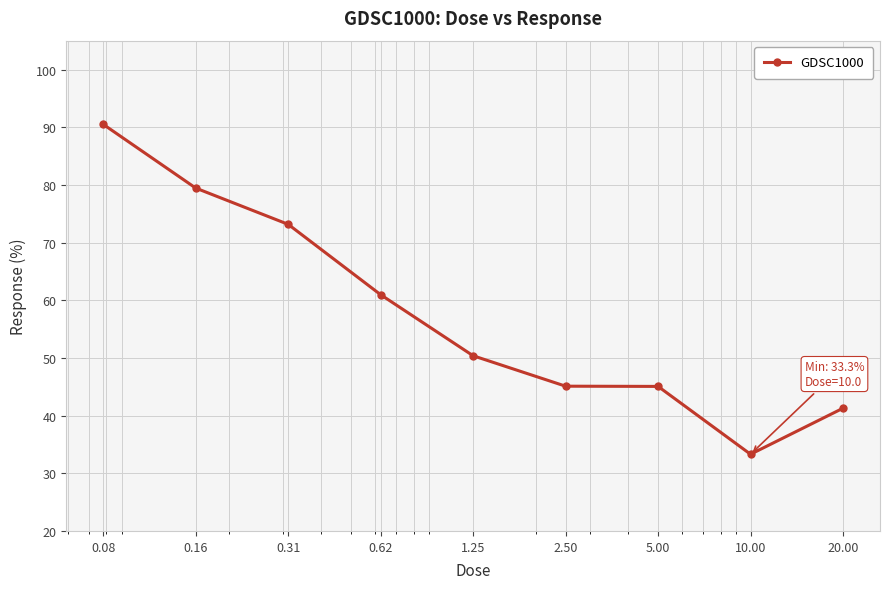

What is the maximum value shown in the chart?

90.5